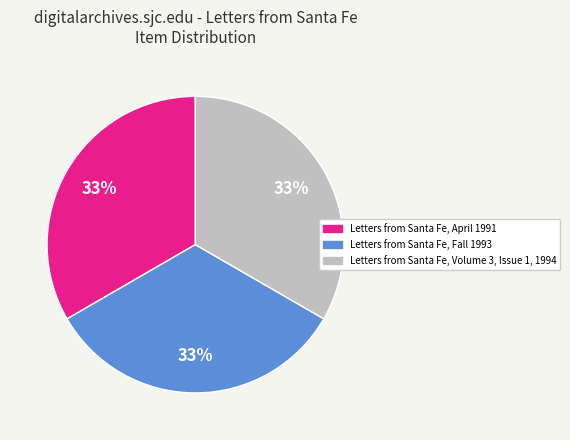

Do Letters from Santa Fe, Volume 3, Issue 1, 1994 and Letters from Santa Fe, April 1991 together represent more than half of the pie?

Yes